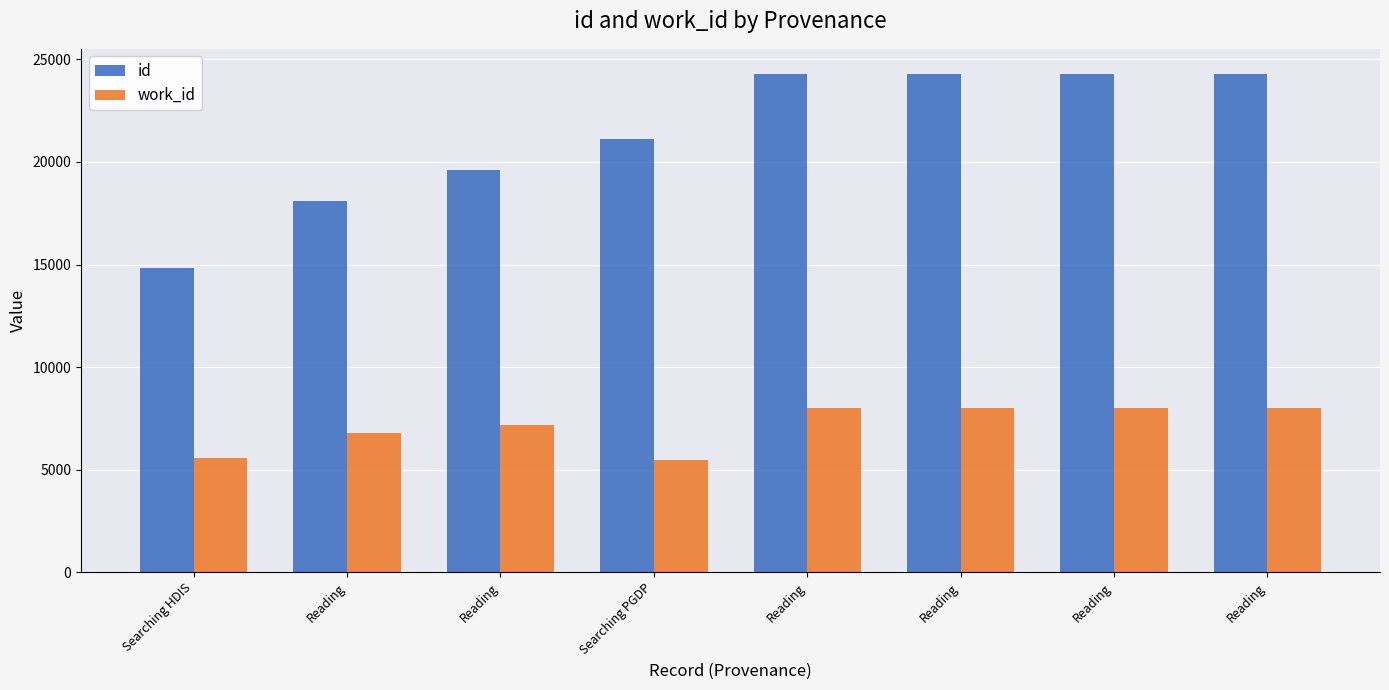

What is the value of the id bar at the 1st from the left?

14838